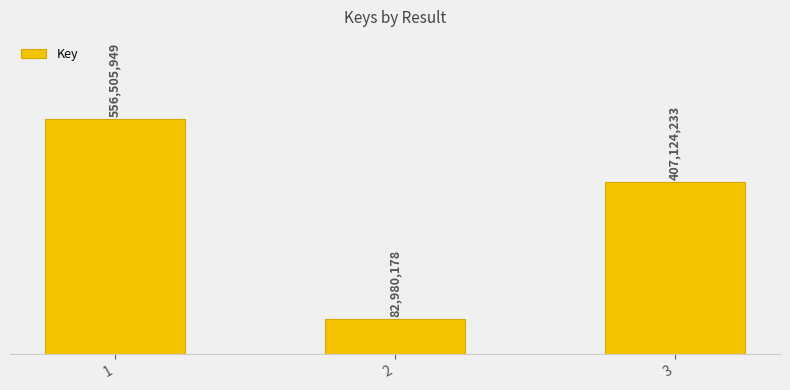

Reading left to right, extract all data points from this chart.

556505949	82980178	407124233